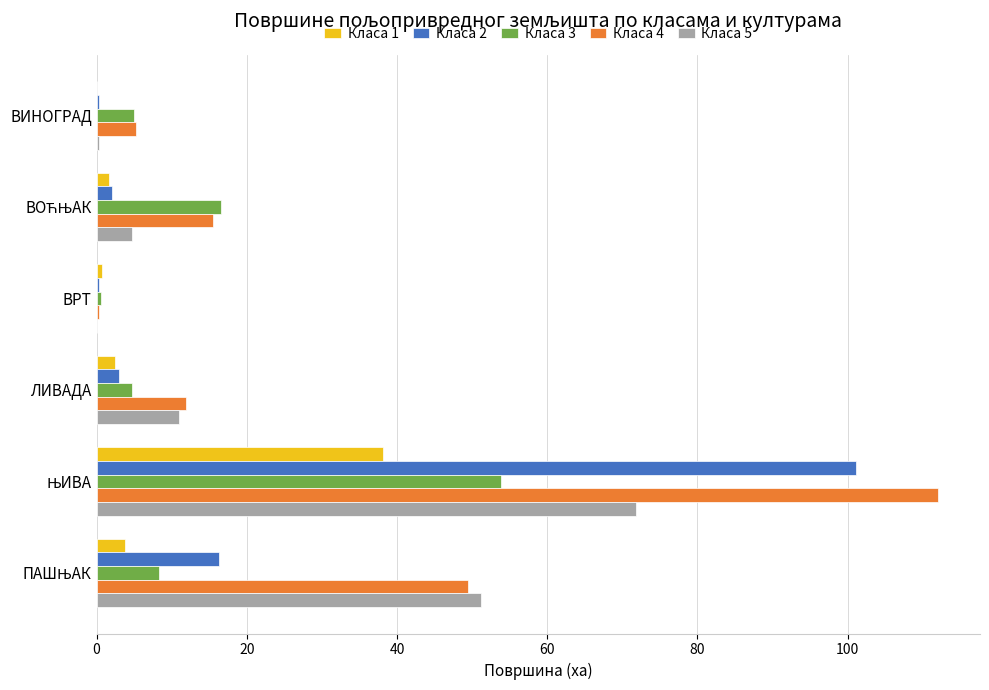

Which series has the largest range (max minus min)?

Класа 4